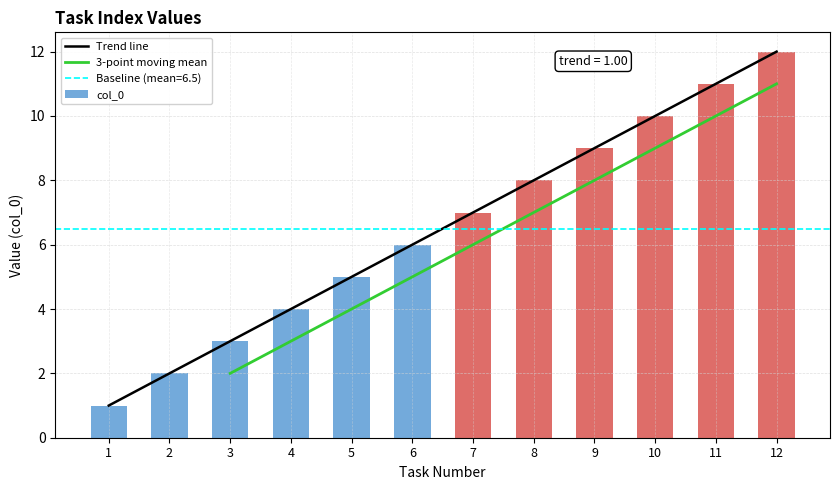

List the labels in order of value, largest first.

12, 11, 10, 9, 8, 7, 6, 5, 4, 3, 2, 1